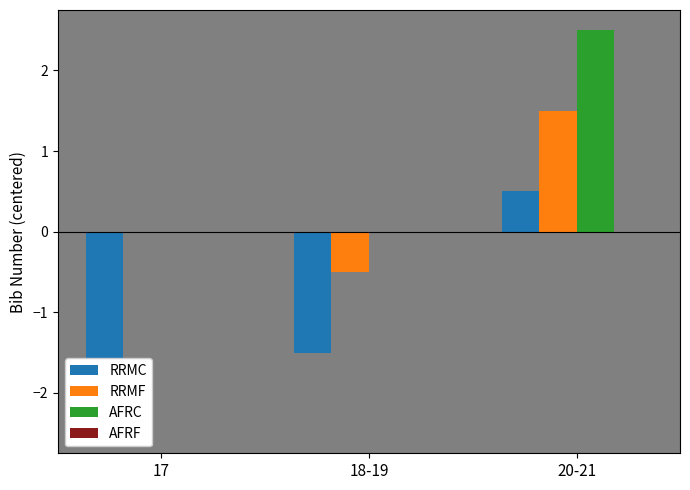

What is the sum of all RRMF values?

1.0